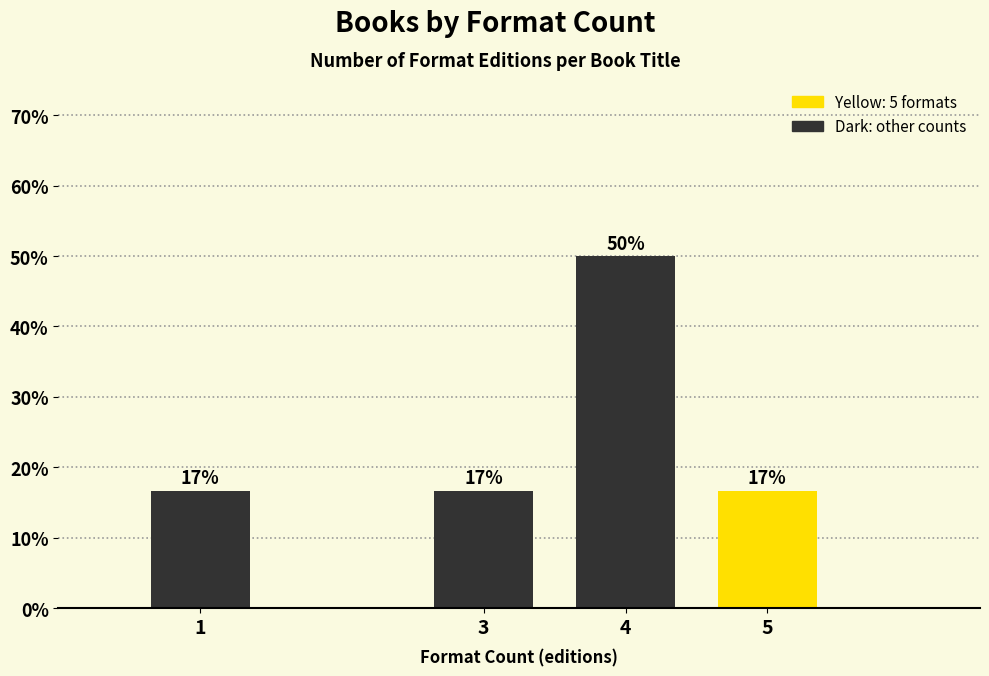

How many bars are there in total?

4